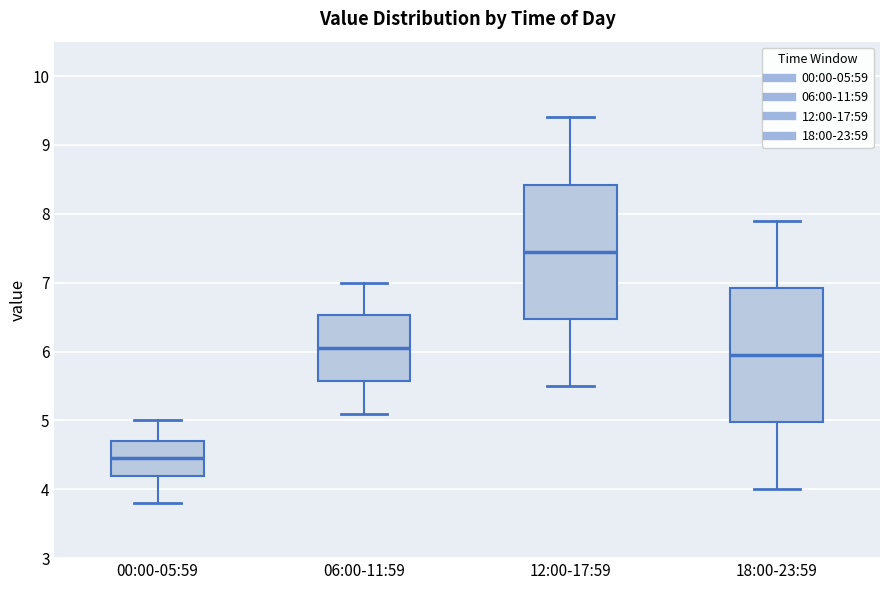

Reading left to right, read every box against the y-axis: the position of its median line, the range the box covers, and the ends of its whiskers. The values are not printed on the chart, so give them approximately, as read against the axis.

00:00-05:59: median 4.5, box 4.2 to 4.7, whiskers 3.8 to 5.0
06:00-11:59: median 6.1, box 5.6 to 6.5, whiskers 5.1 to 7.0
12:00-17:59: median 7.5, box 6.5 to 8.4, whiskers 5.5 to 9.4
18:00-23:59: median 6.0, box 5.0 to 6.9, whiskers 4.0 to 7.9